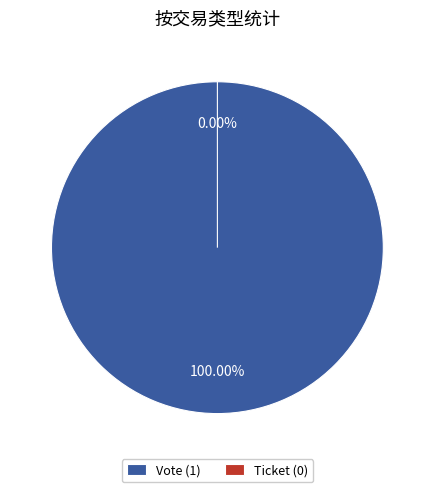

How many segments does this pie chart have?

2